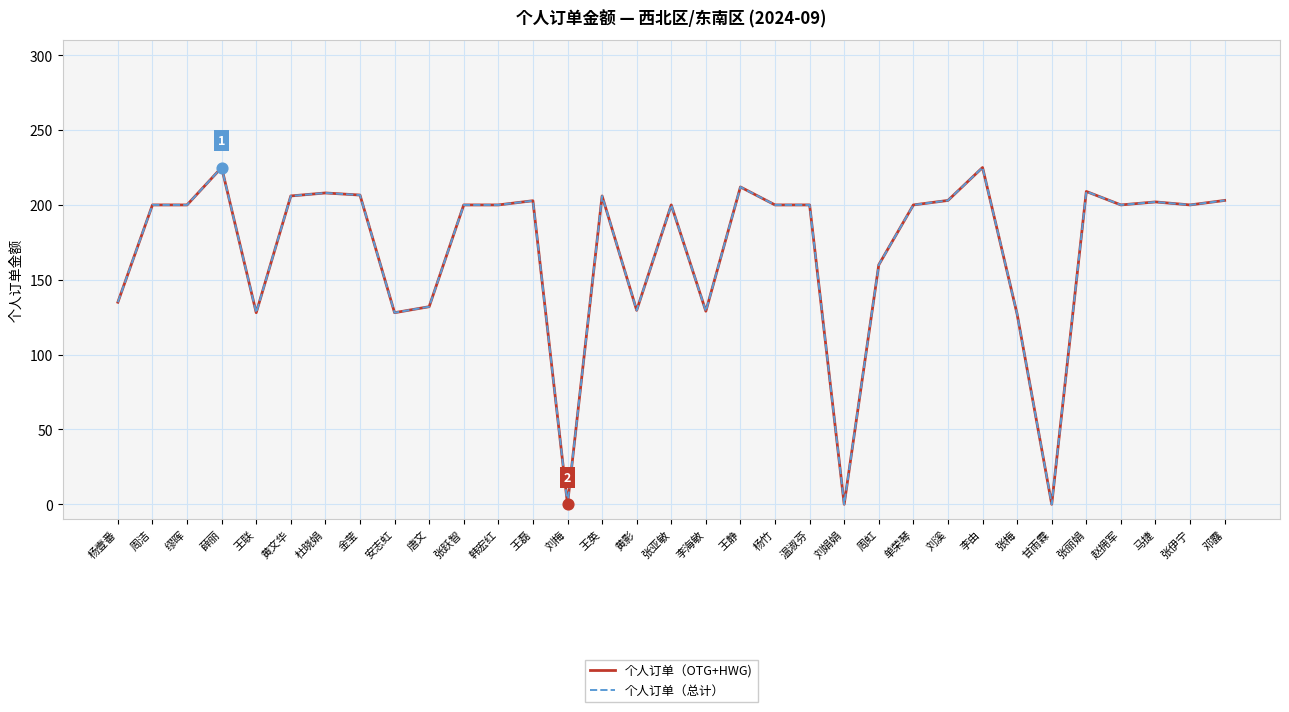

What is the total value across all series at 张丽娟?

418.0